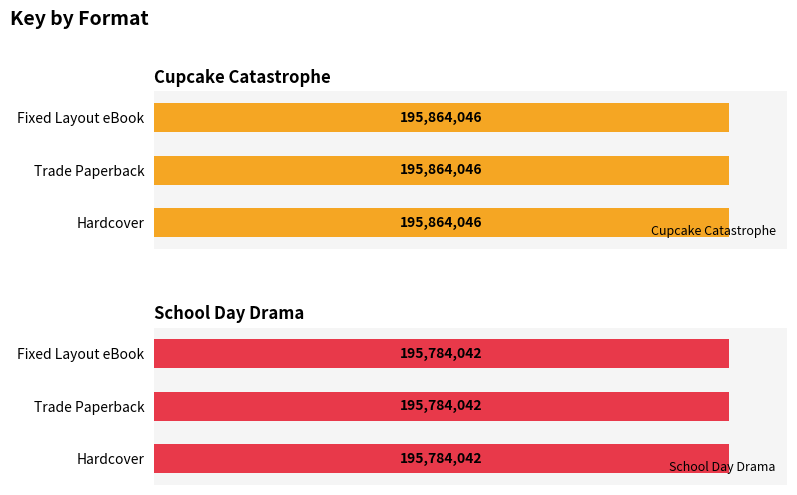

Which category has the highest value in the Cupcake Catastrophe series?

Hardcover